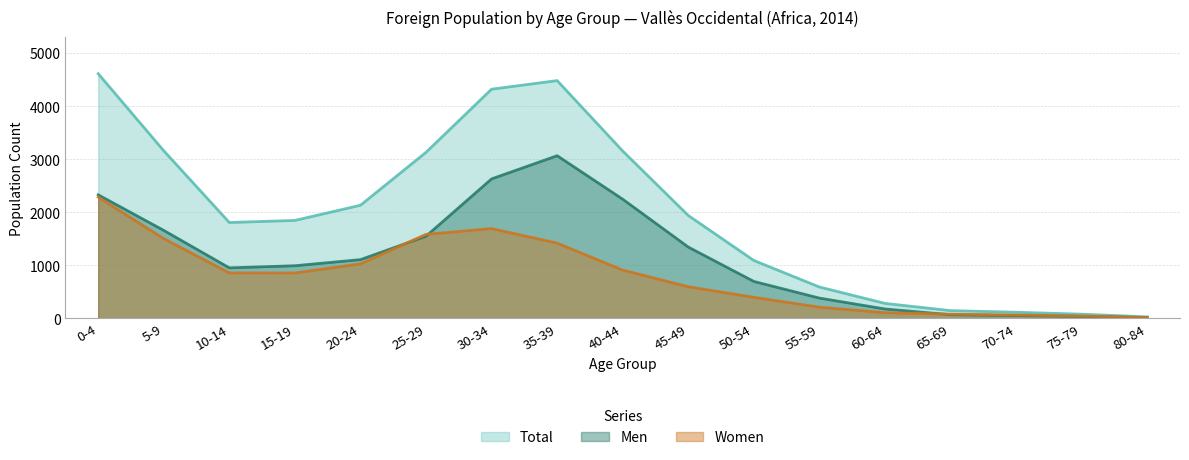

Which has a higher value, 20-24 or 35-39?

35-39